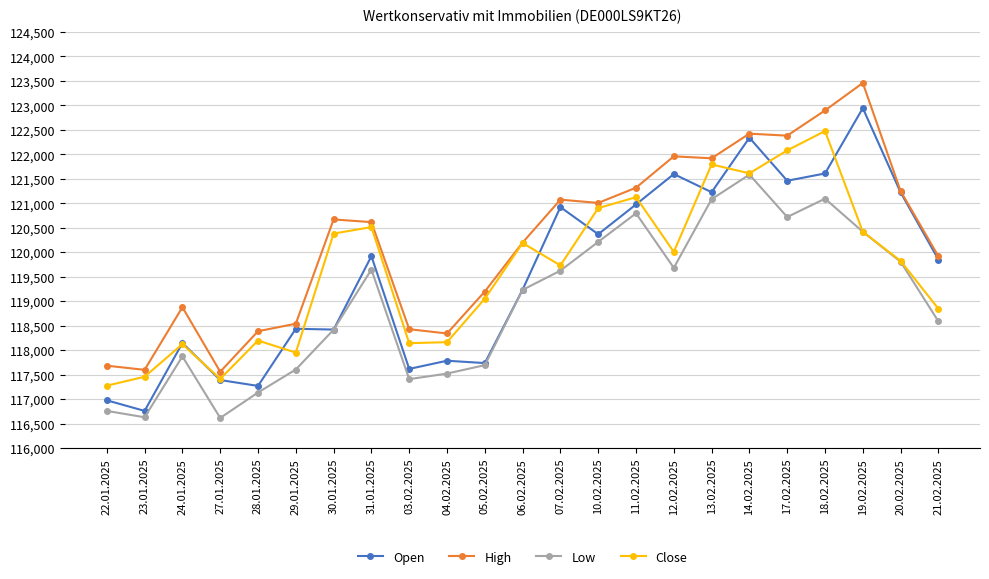

What are all the series names shown in the legend?

Open, High, Low, Close